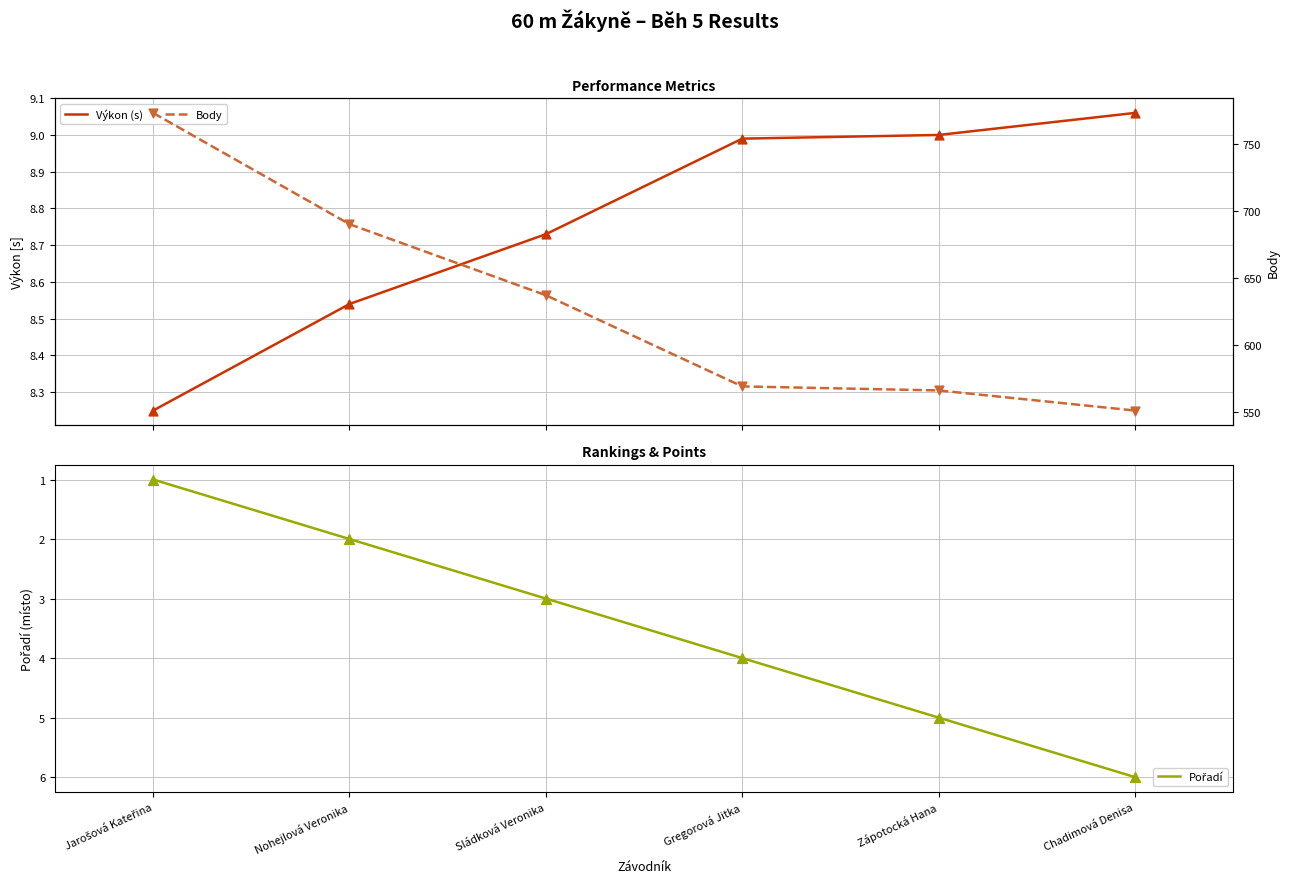

What is the total value across all series at Chadimová Denisa?

566.1